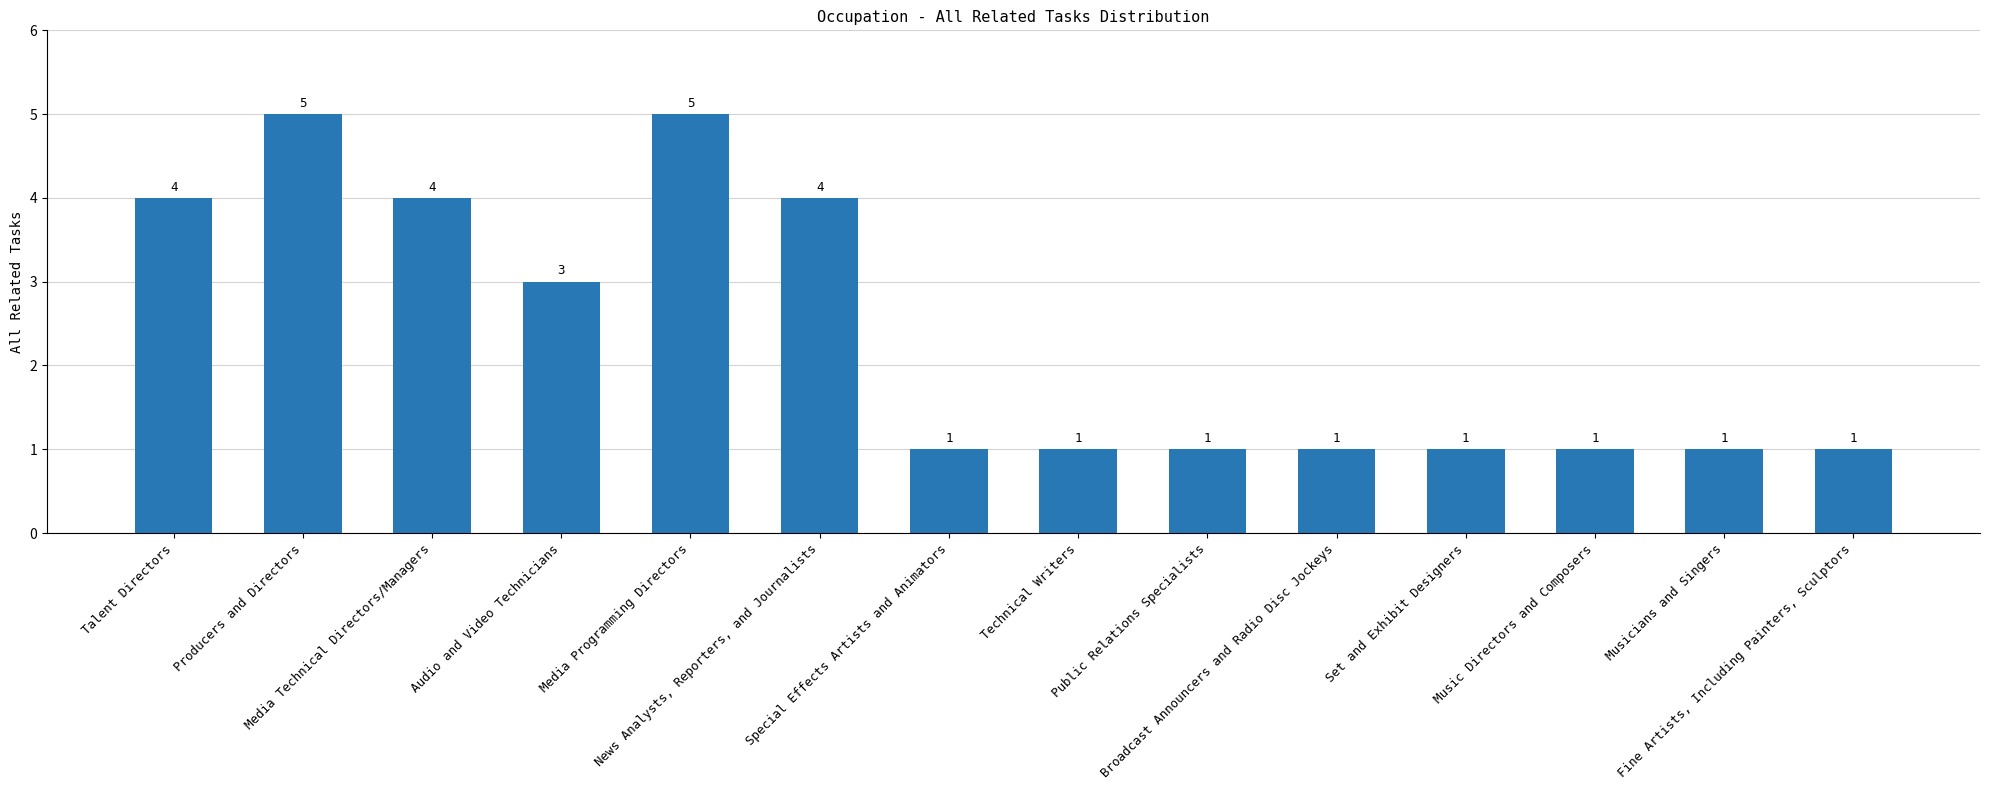

What is the ratio of the value at News Analysts, Reporters, and Journalists to the value at Broadcast Announcers and Radio Disc Jockeys?

4.0